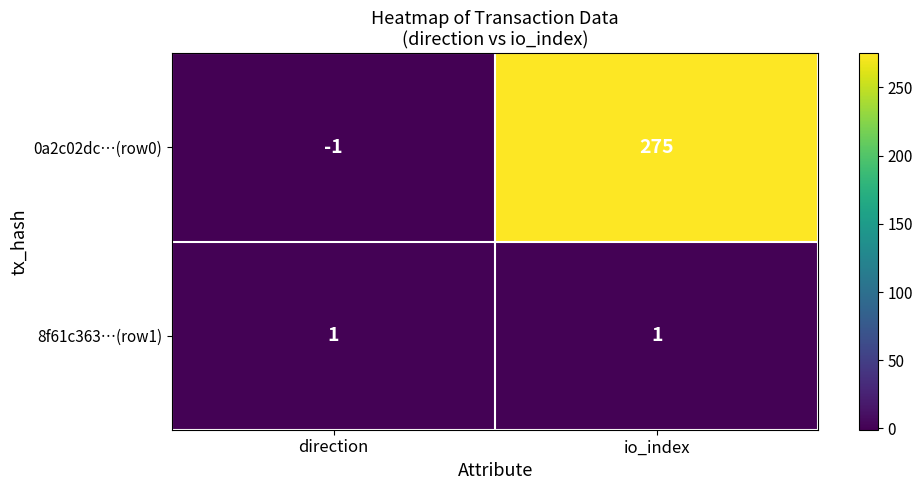

Reading left to right, transcribe all the data shown in this chart.

0a2c02dc…(row0): direction=-1	io_index=275
8f61c363…(row1): direction=1	io_index=1